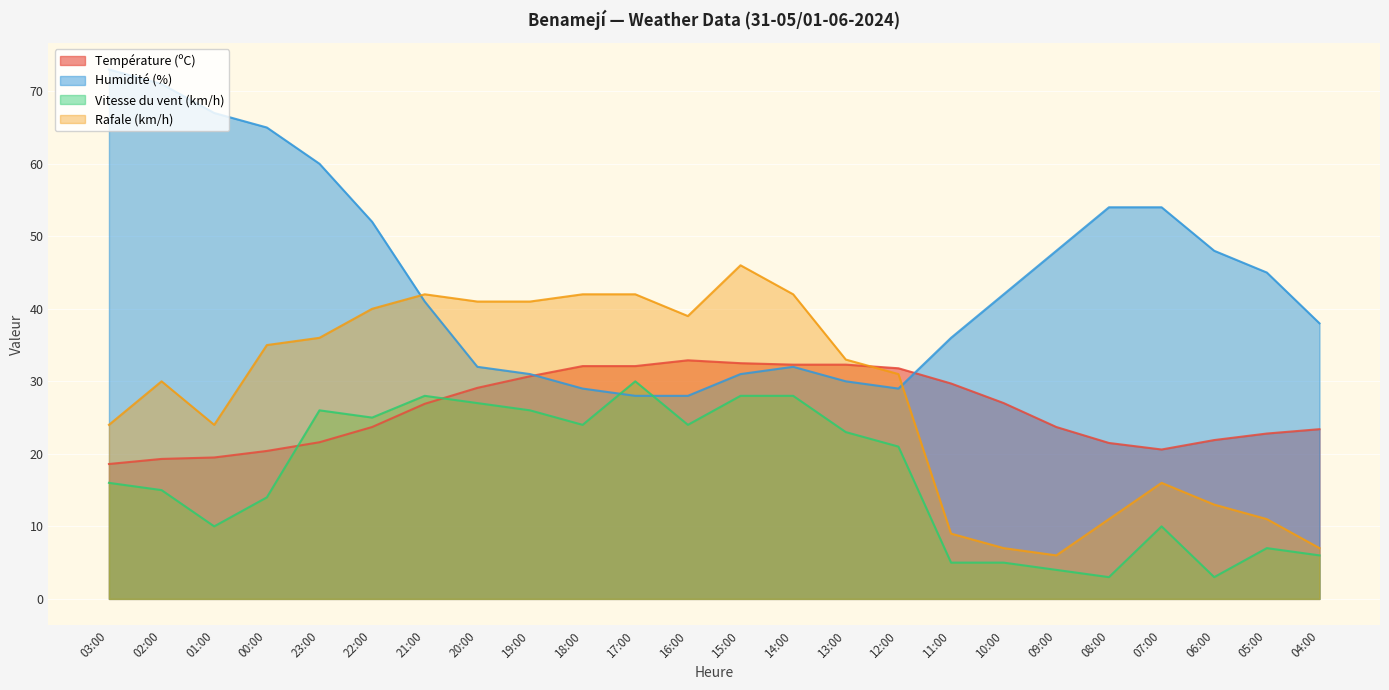

What is the difference between the Température (ºC) values at 01:00 and 23:00?

2.1